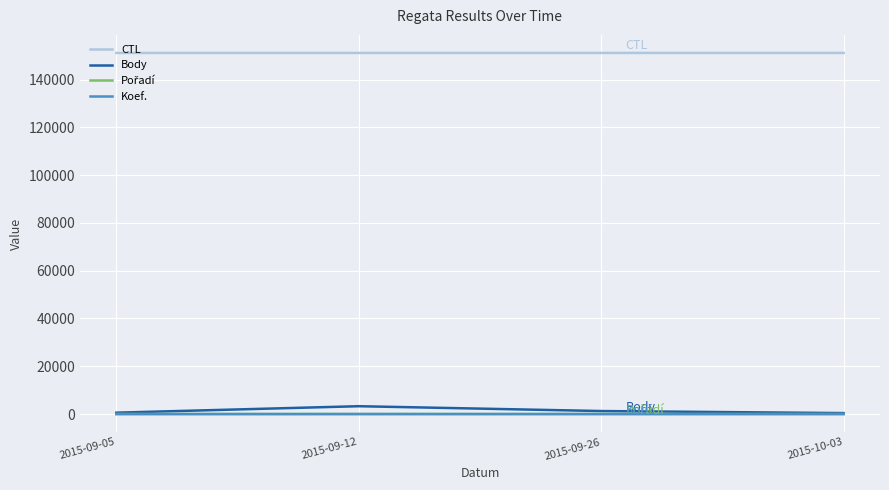

The CTL series shows 264709 at 2015-09-12. True or false?

False